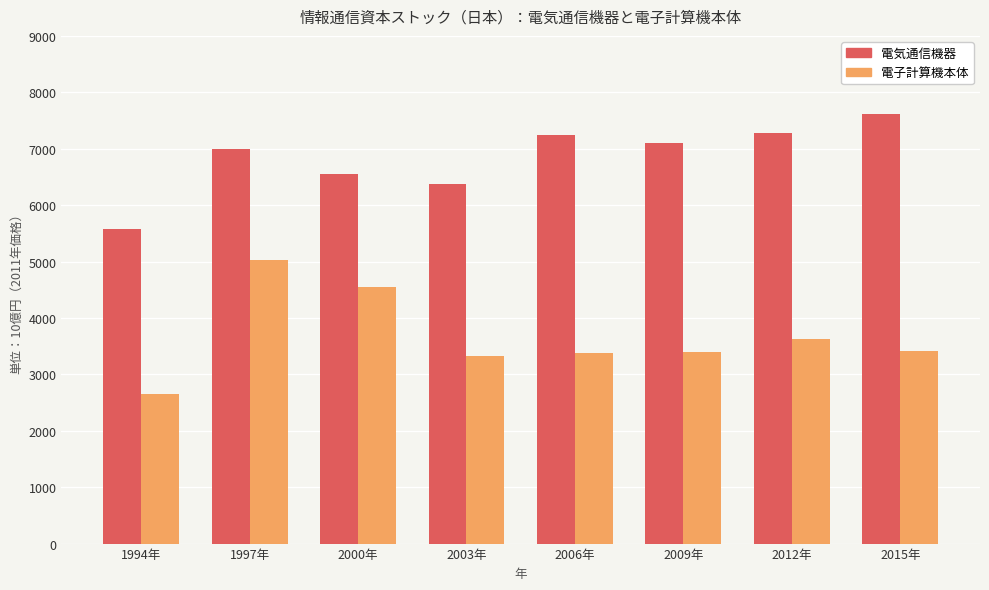

How many groups of bars are there?

8